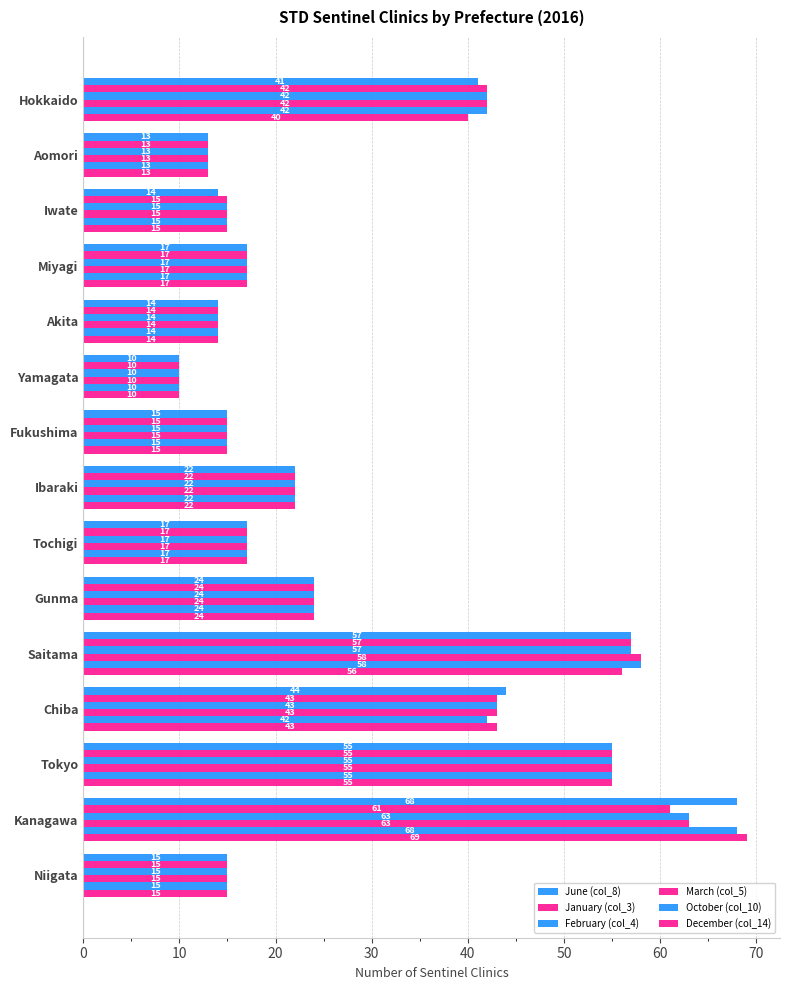

Reading right to left, extract all data points from this chart.

June (col_8): 15	68	55	44	57	24	17	22	15	10	14	17	14	13	41
January (col_3): 15	61	55	43	57	24	17	22	15	10	14	17	15	13	42
February (col_4): 15	63	55	43	57	24	17	22	15	10	14	17	15	13	42
March (col_5): 15	63	55	43	58	24	17	22	15	10	14	17	15	13	42
October (col_10): 15	68	55	42	58	24	17	22	15	10	14	17	15	13	42
December (col_14): 15	69	55	43	56	24	17	22	15	10	14	17	15	13	40